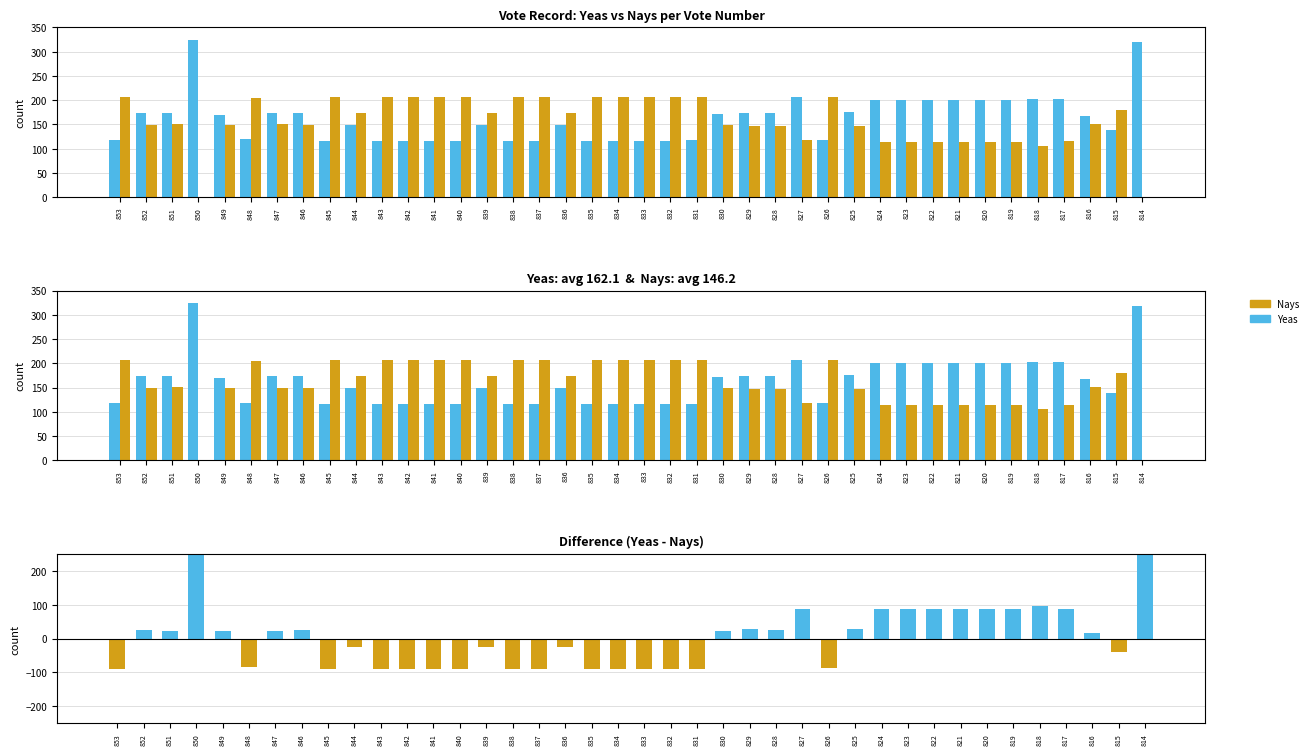

The Yeas series shows 86 at 844. True or false?

False